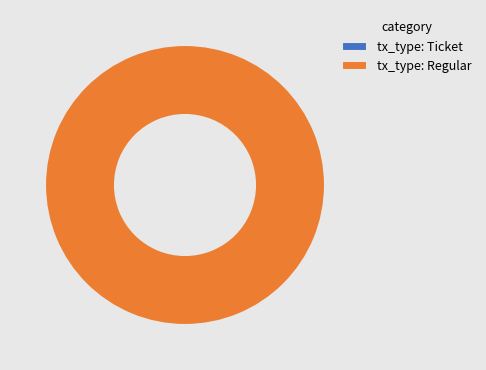

Between tx_type: Regular and tx_type: Ticket, which is larger?

tx_type: Regular